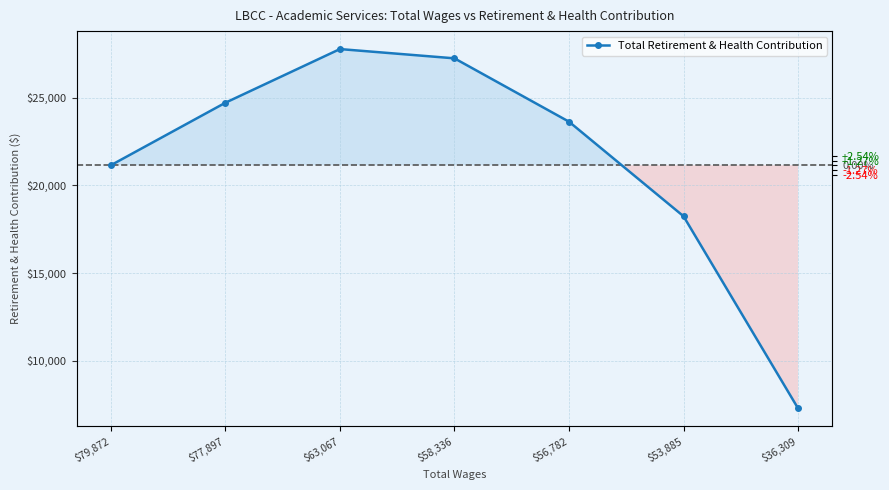

Which has a higher value, $79,872 or $56,782?

$56,782